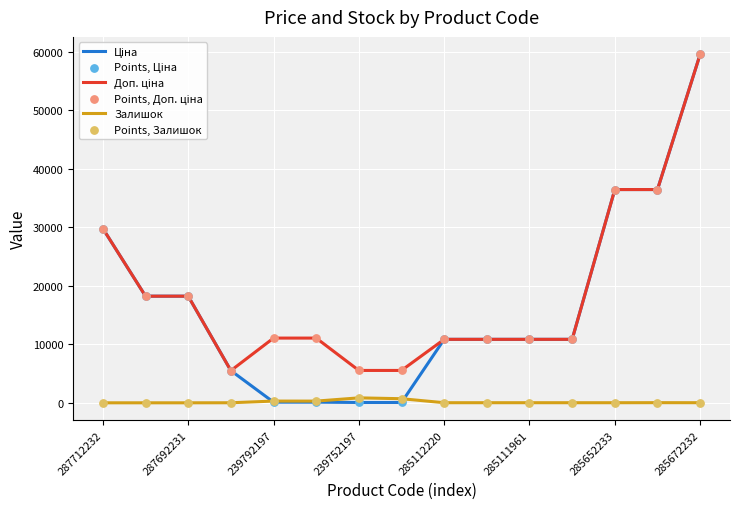

What is the maximum value shown in the chart?

59523.0